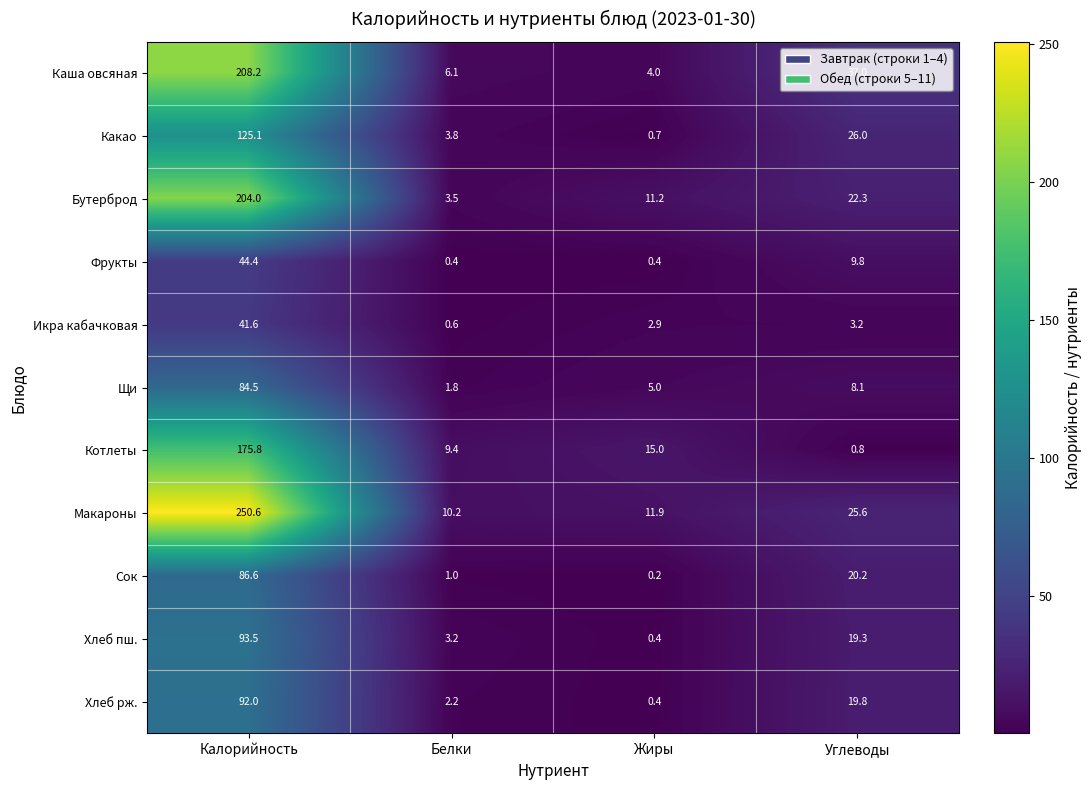

At which label does Каша овсяная reach its minimum?

Жиры